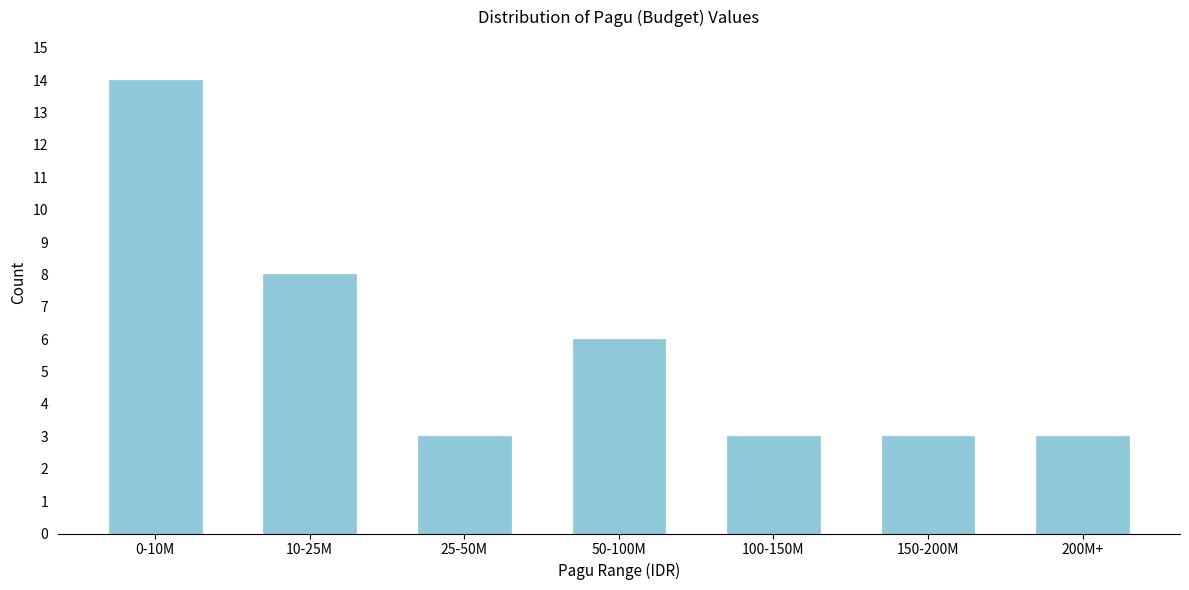

Reading right to left, list all the values displayed in this chart.

200M+=3	150-200M=3	100-150M=3	50-100M=6	25-50M=3	10-25M=8	0-10M=14